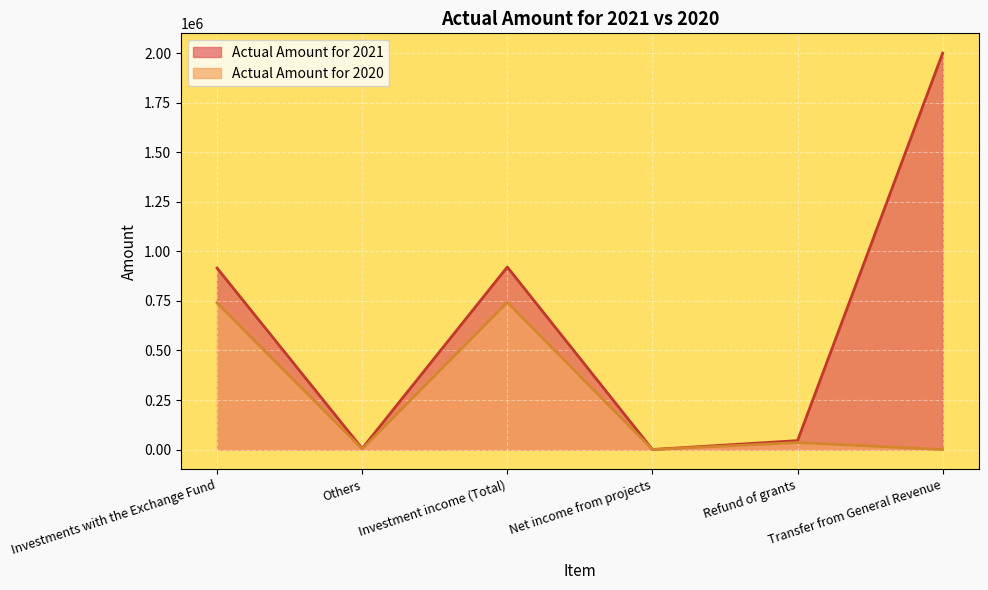

What is the total value across all series at Investment income (Total)?

1664105